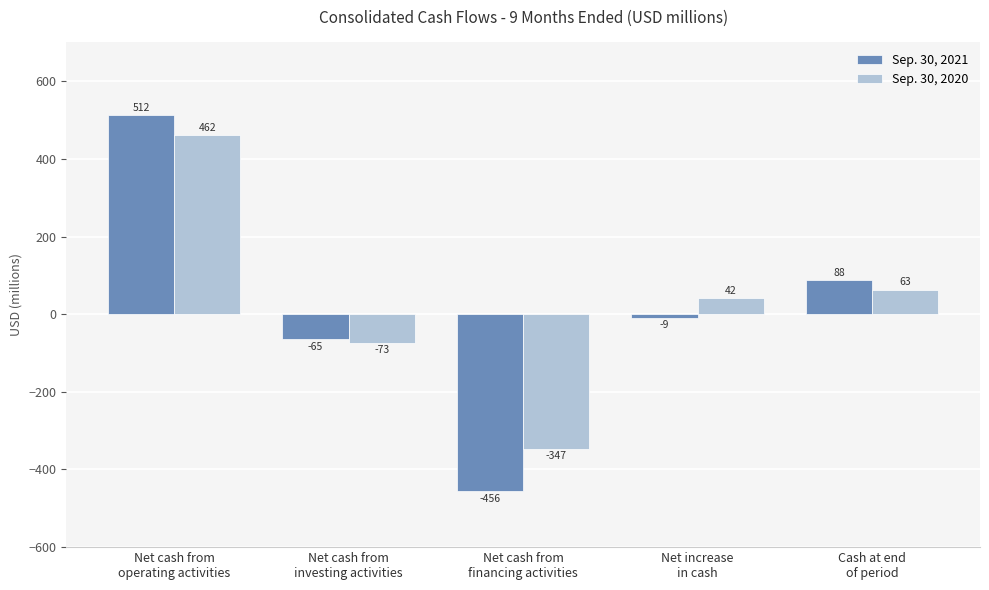

What is the difference between the maximum and second lowest values in the Sep. 30, 2021 series?

577